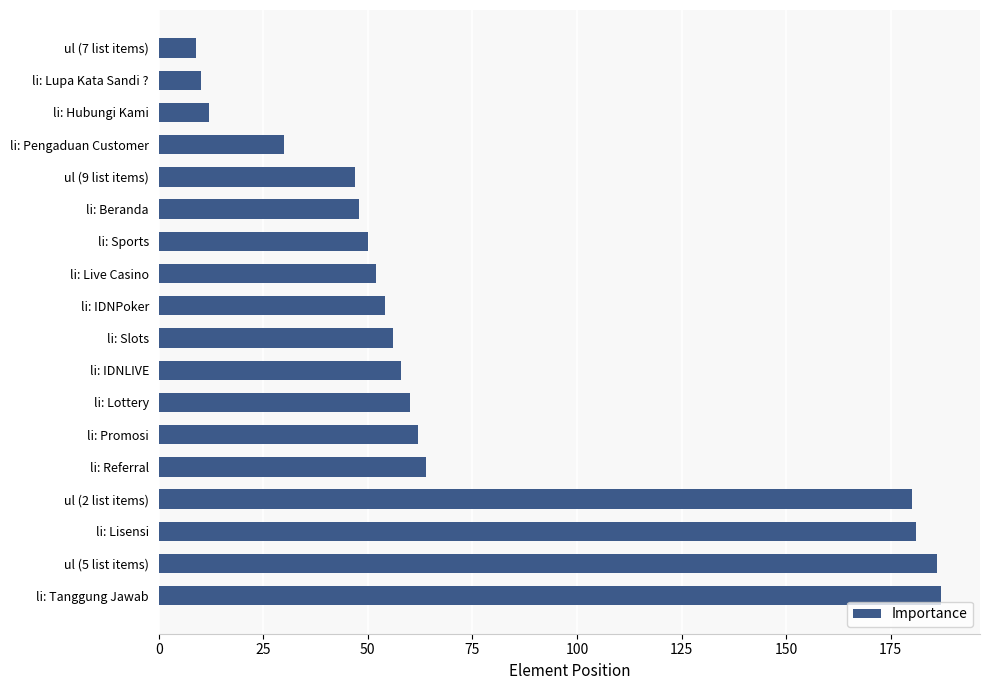

The value at ul (7 list items) is 15. True or false?

False